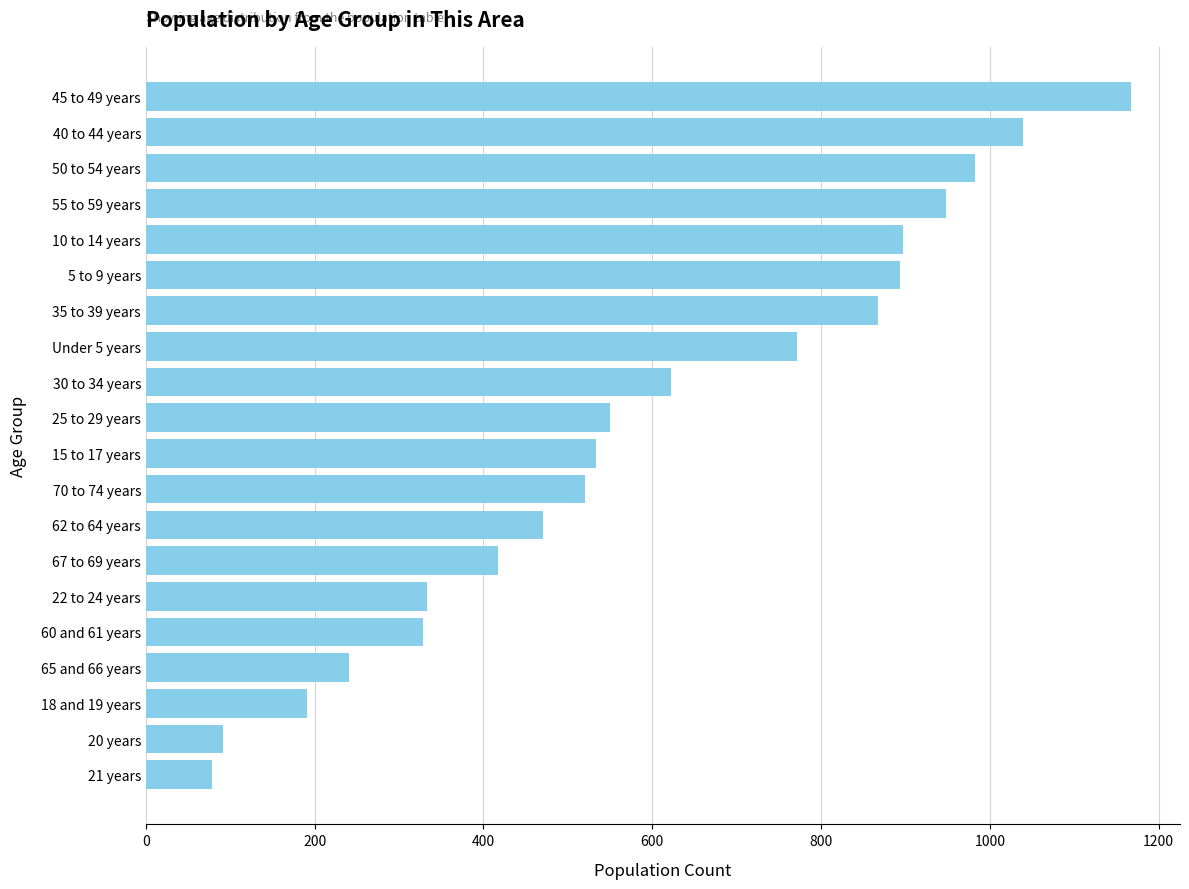

Which has a higher value, 30 to 34 years or 60 and 61 years?

30 to 34 years